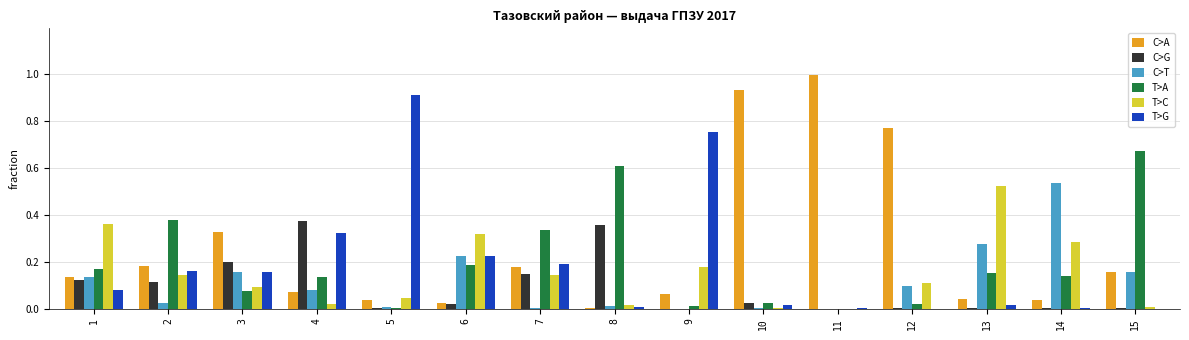

Between 4 and 15, which series saw the biggest shift?

T>A